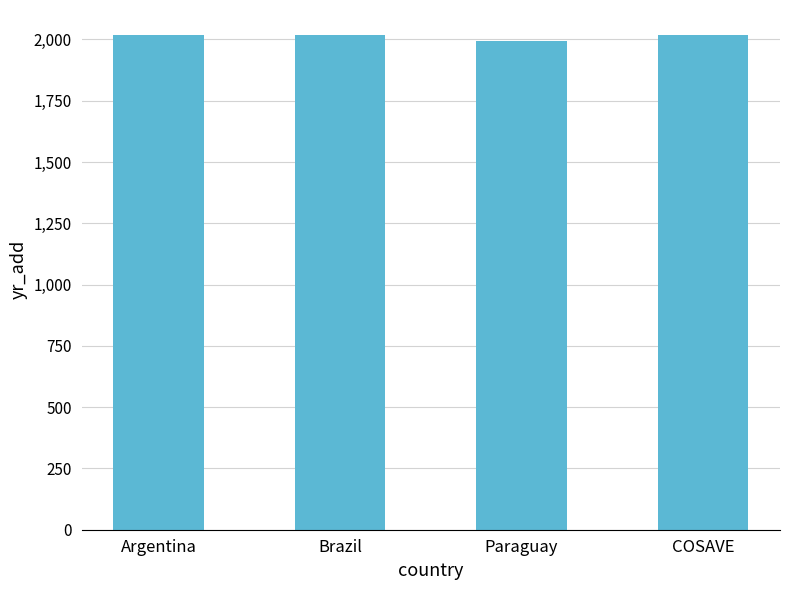

The chart shows a value of 2019 at Argentina. True or false?

True